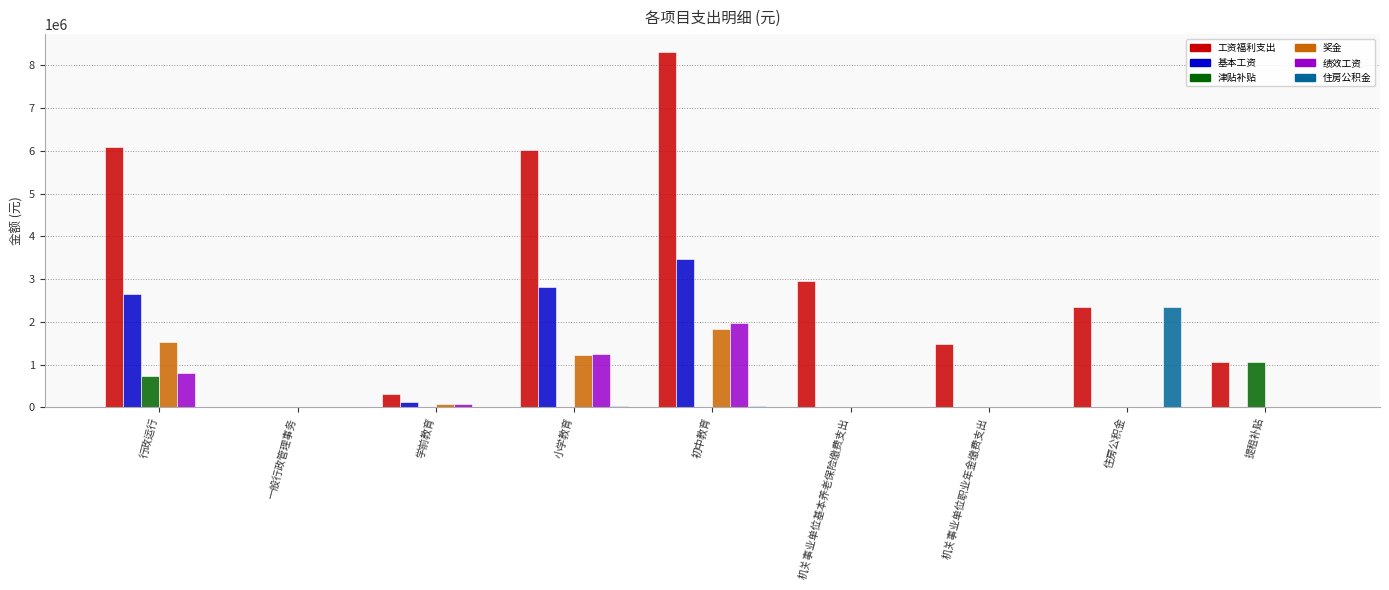

How many data points in 住房公积金 are above 41?

5